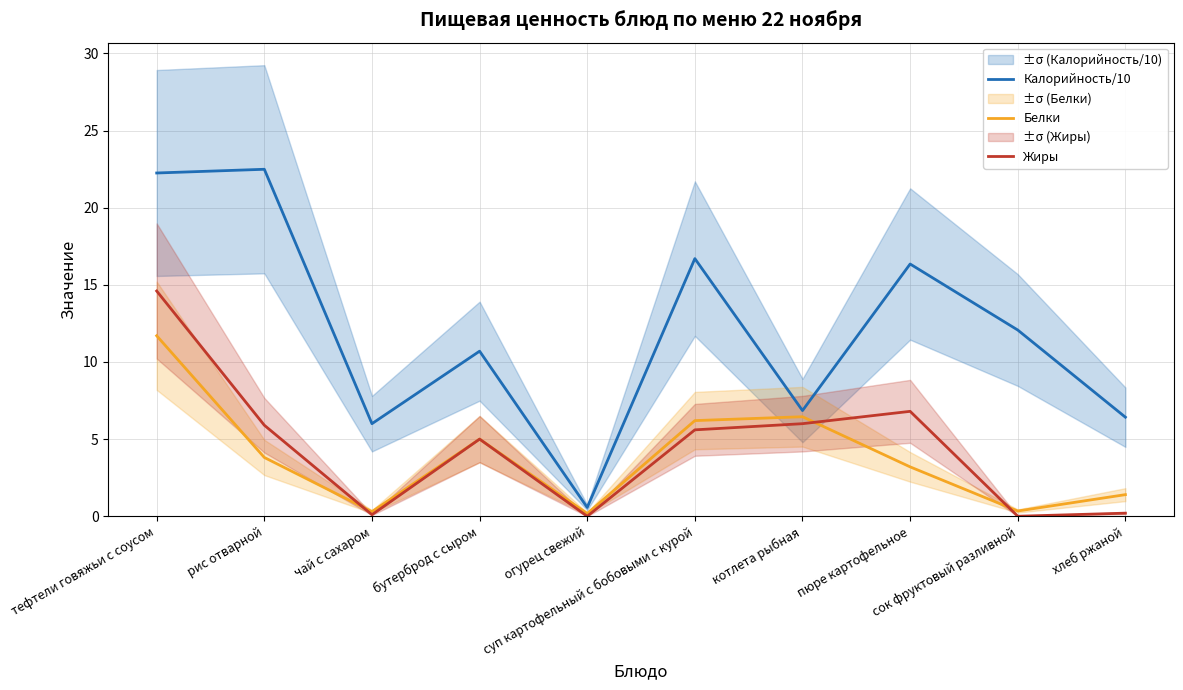

How many intersections are there between Жиры and Белки?

3